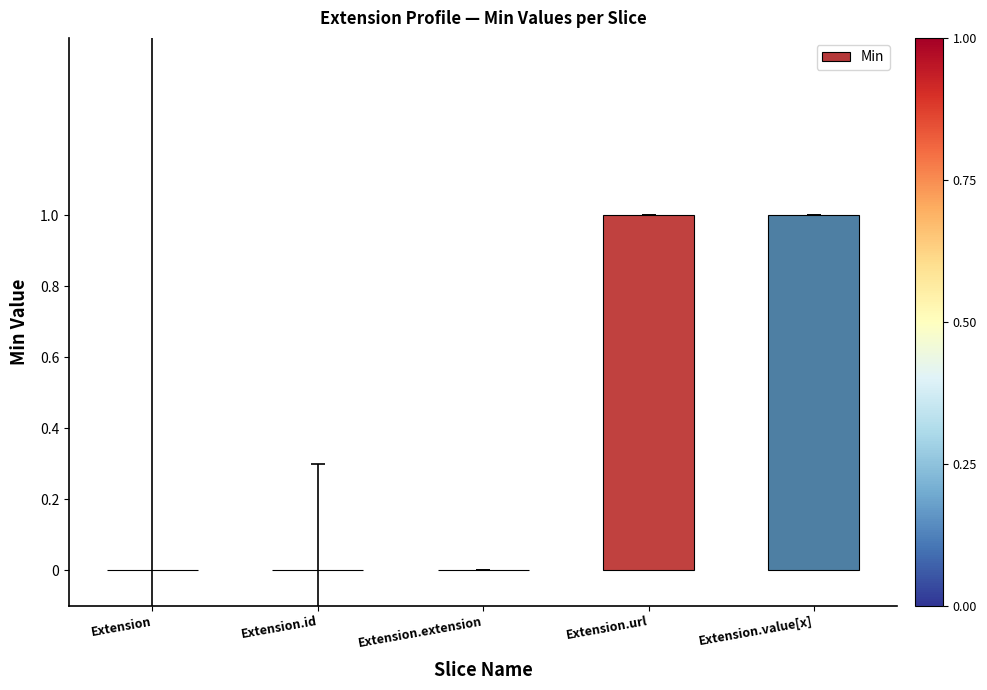

Which has a higher value, Extension.value[x] or Extension.id?

Extension.value[x]